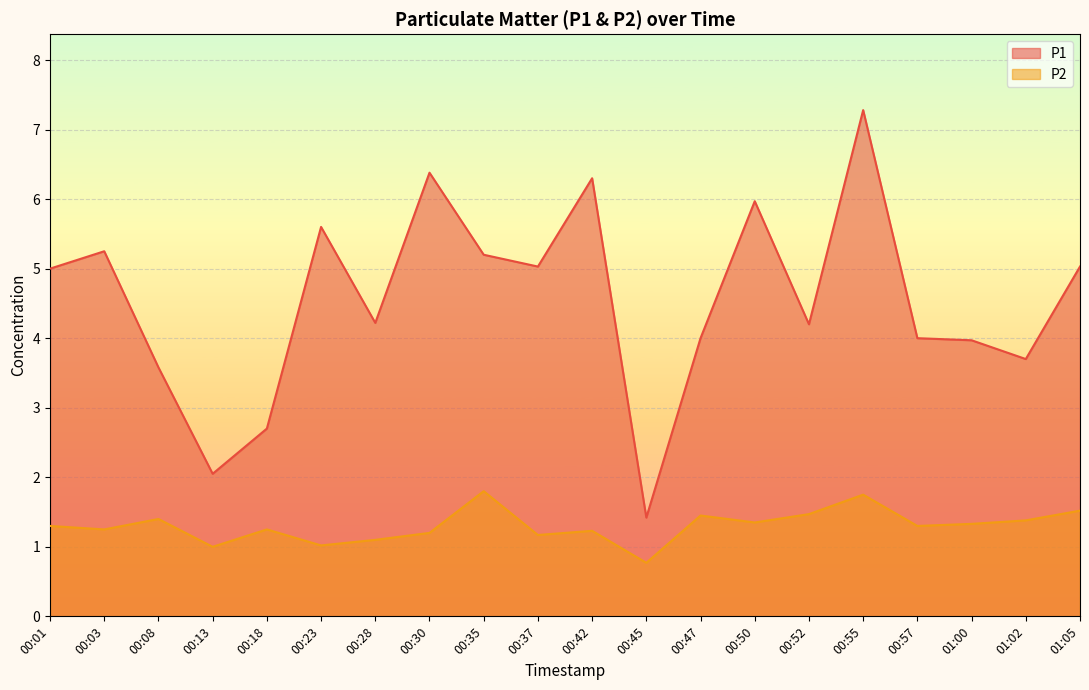

True or false: P2 and P1 cross at least once.

False